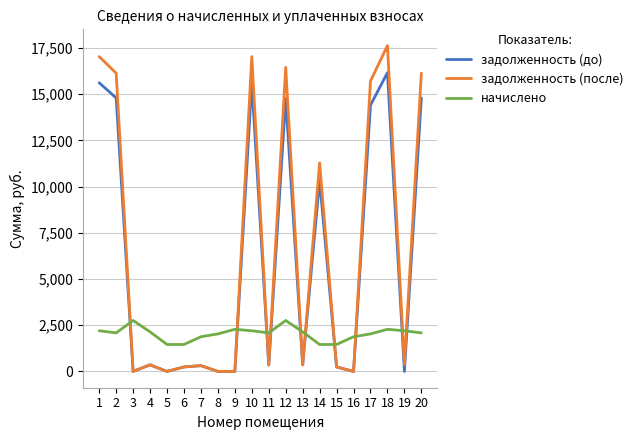

At which category is the sum across all series the highest?

18